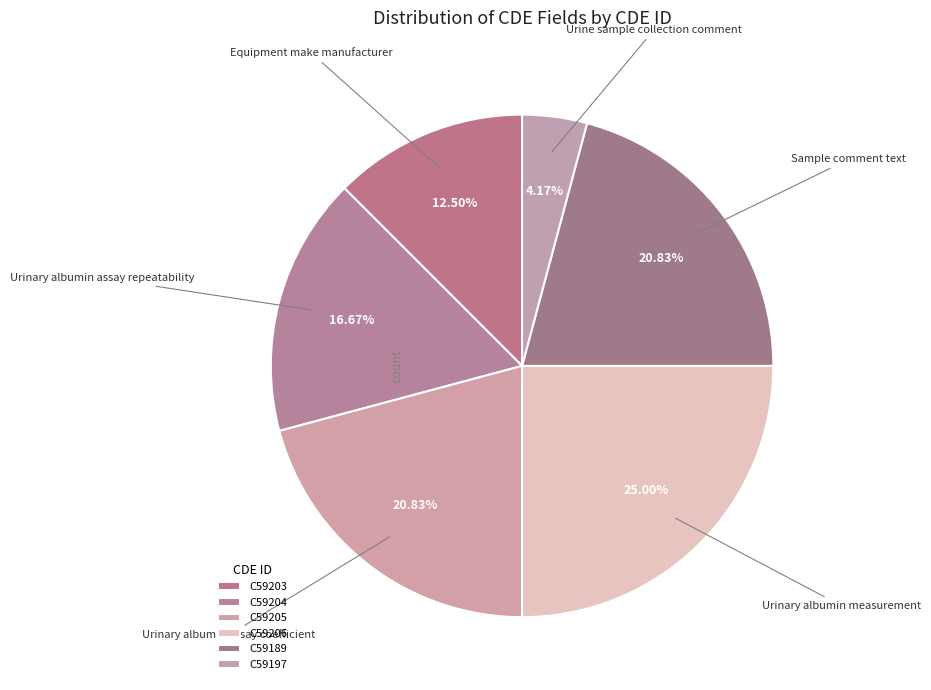

What is the total percentage of C59205 and C59204?

37.5%